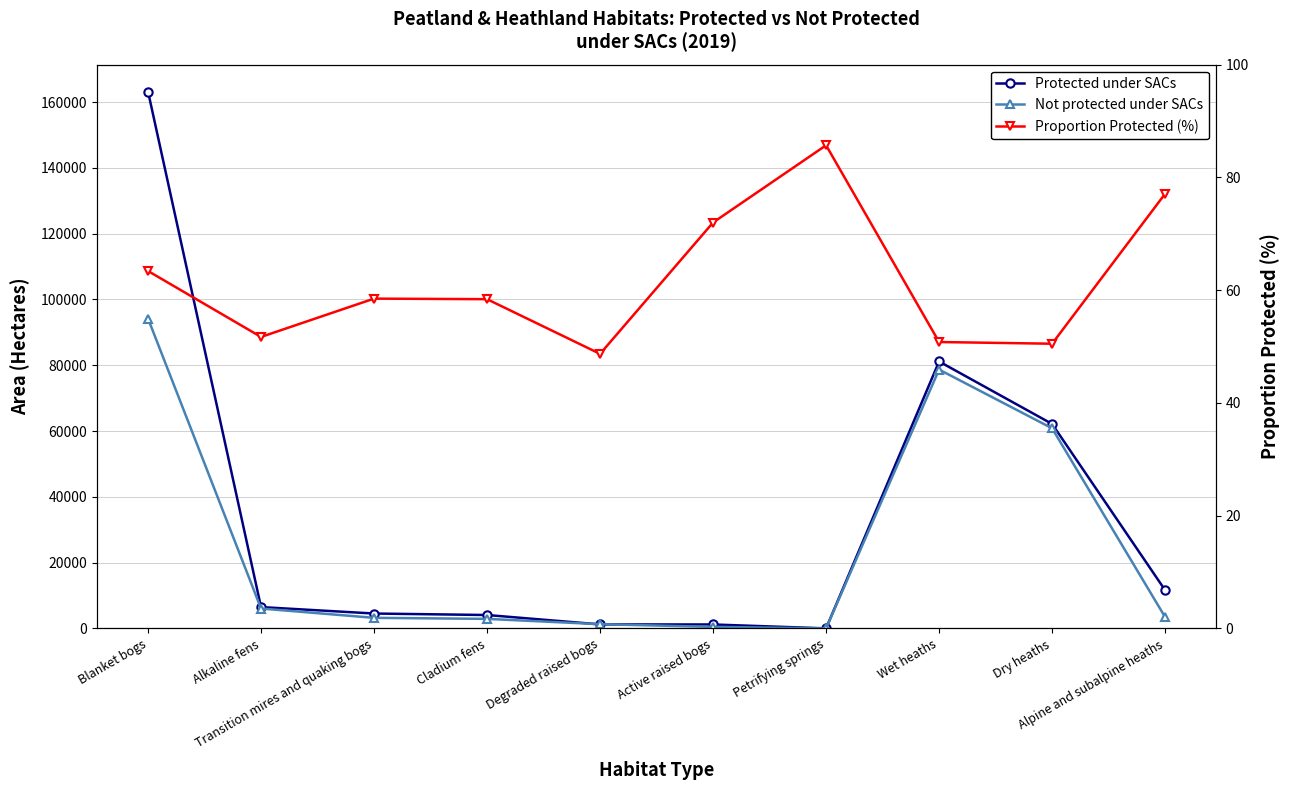

What is the difference between the highest and lowest values at Blanket bogs?

163173.6